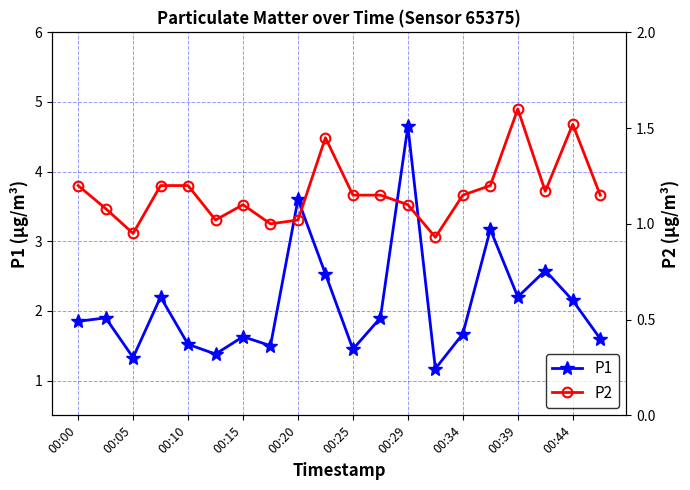

At which category does P1 reach its first local valley?

00:05